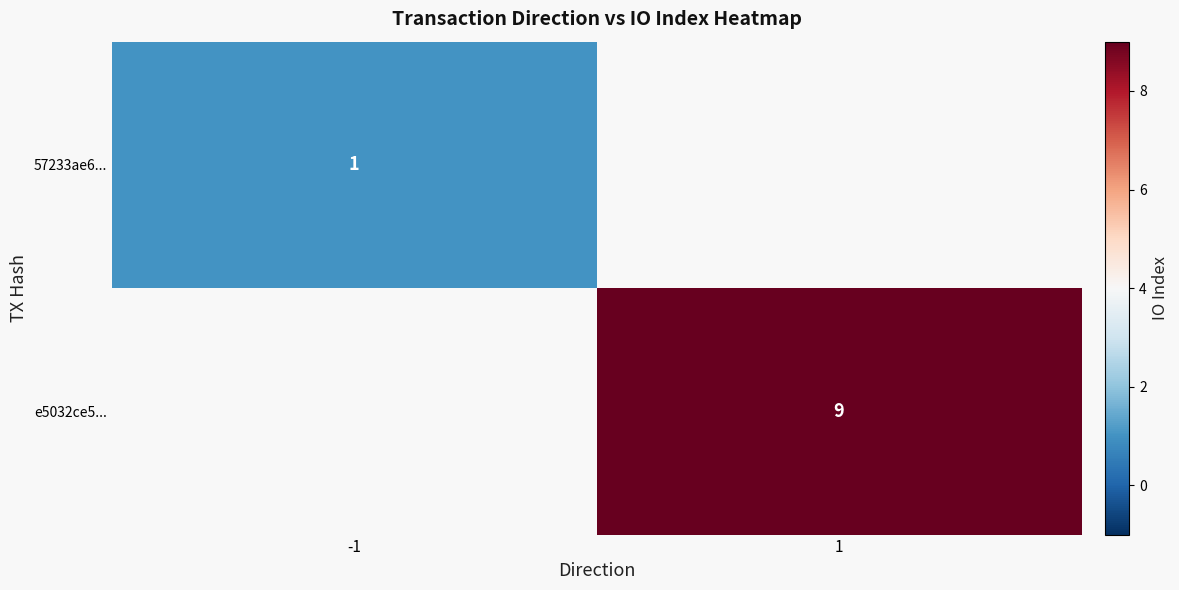

The 57233ae6... series shows 1 at -1. True or false?

True